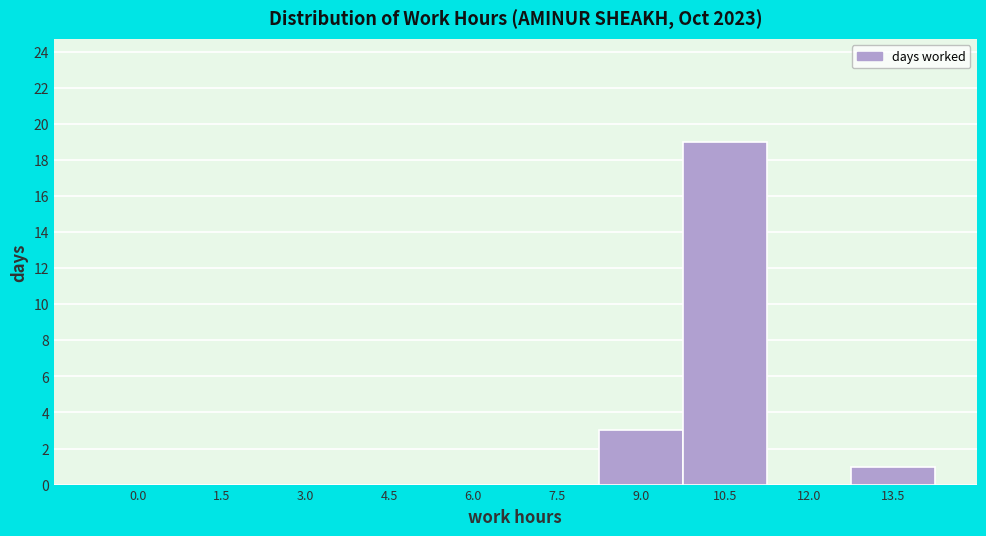

Reading right to left, list all the values displayed in this chart.

13.5=1	12.0=0	10.5=19	9.0=3	7.5=0	6.0=0	4.5=0	3.0=0	1.5=0	0.0=0